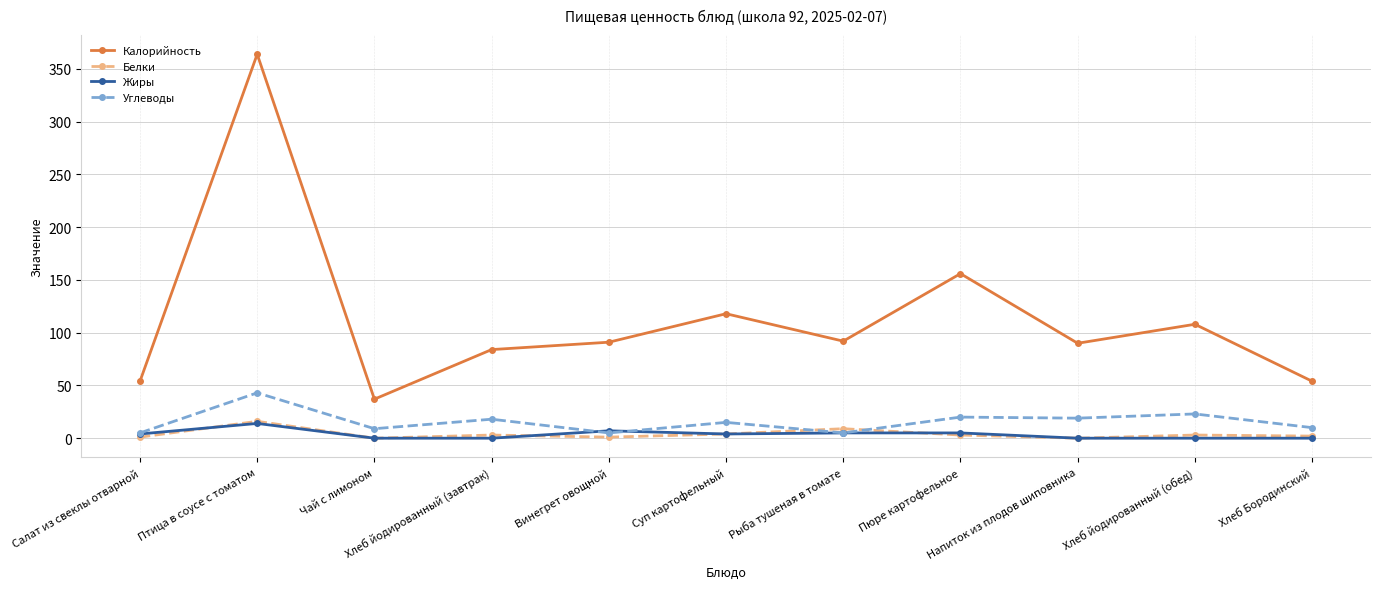

Which series changed the most between Суп картофельный and Пюре картофельное?

Калорийность